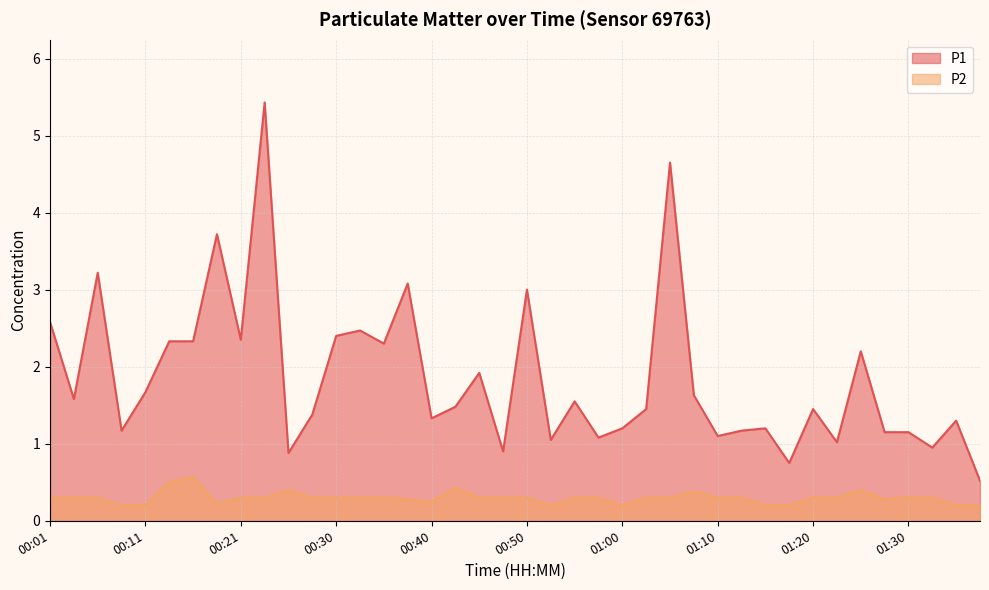

The value of P1 at 01:32 is 1.2. True or false?

False